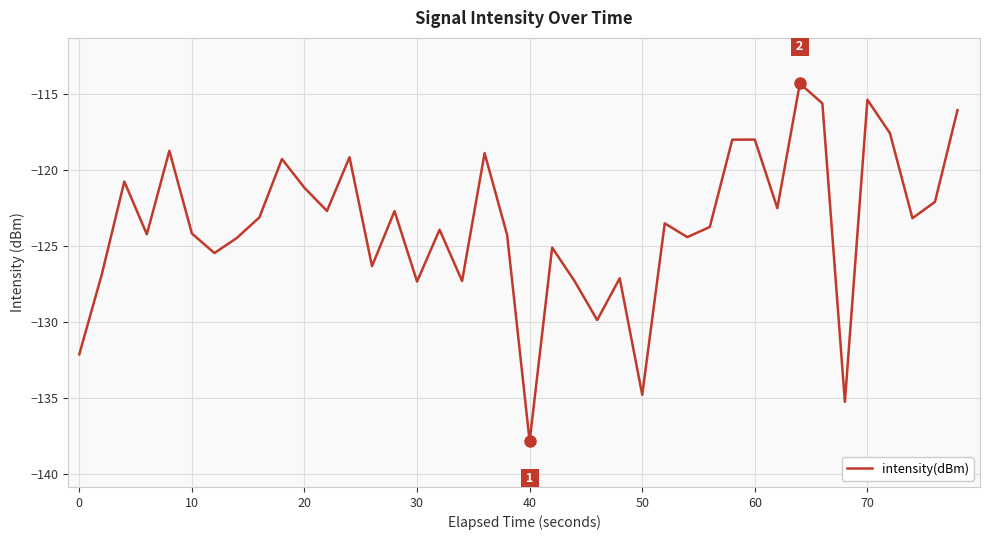

What is the greatest value displayed?

-114.3